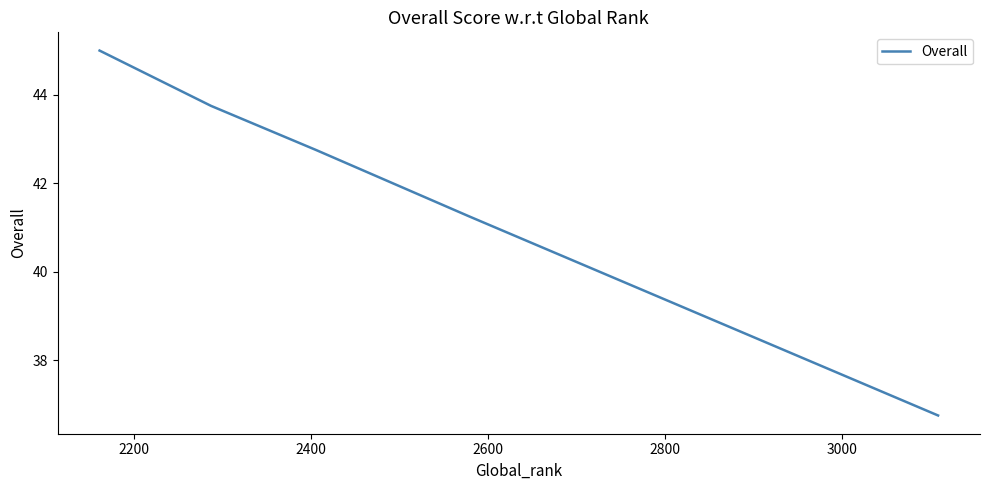

What is the sum of all values?

209.5